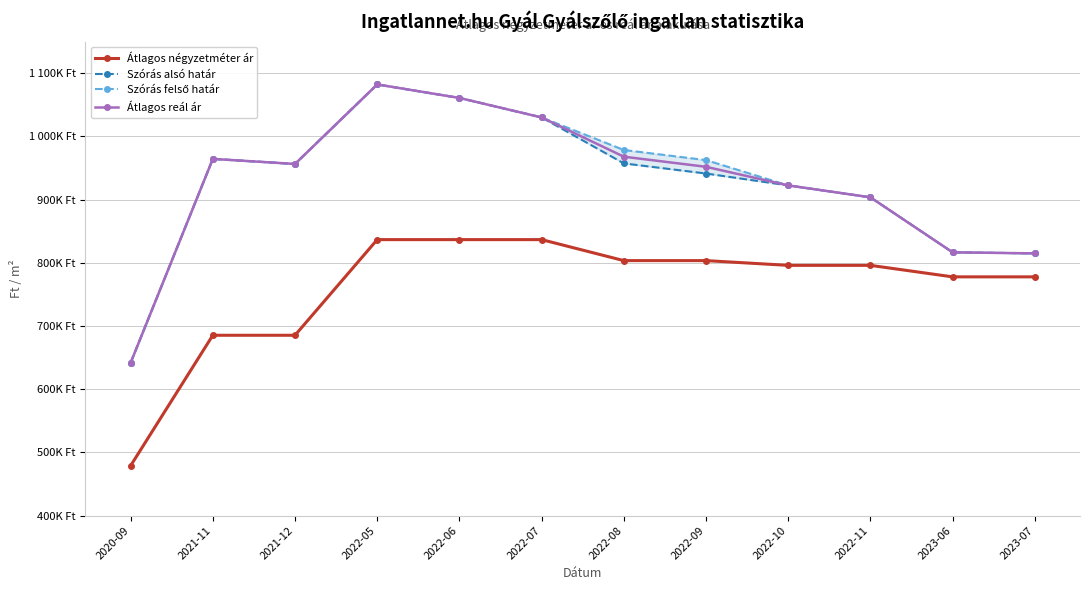

List the series in order of their peak value, highest first.

Szórás alsó határ, Szórás felső határ, Átlagos reál ár, Átlagos négyzetméter ár